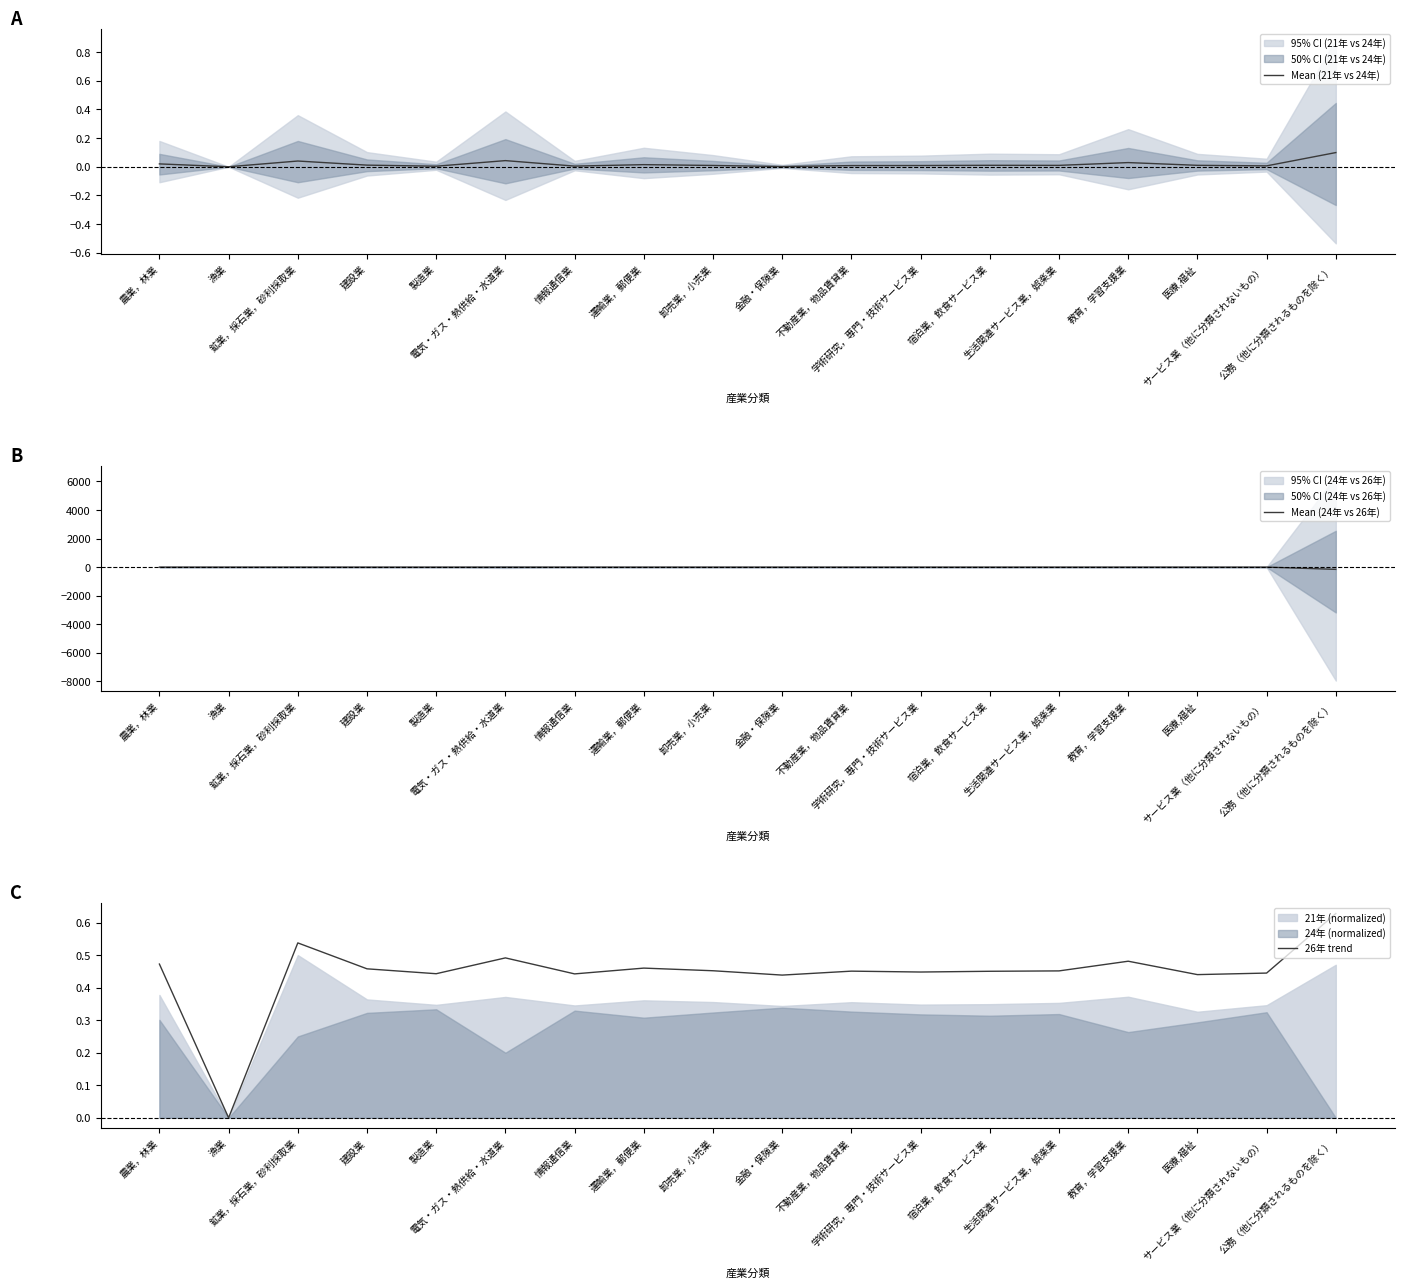

The value of 26年 trend at 不動産業，物品賃貸業 is 0.5. True or false?

True